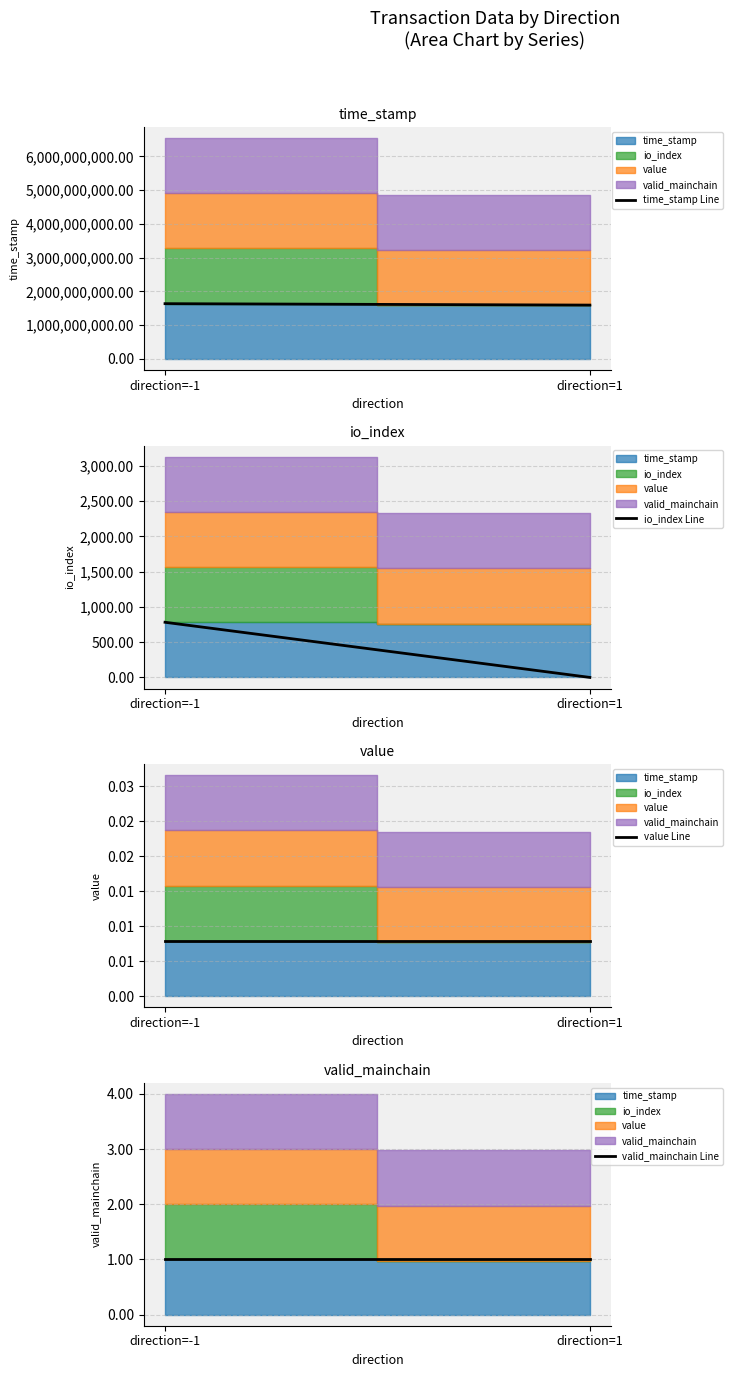

At which category does the chart reach its minimum across all series?

direction=-1